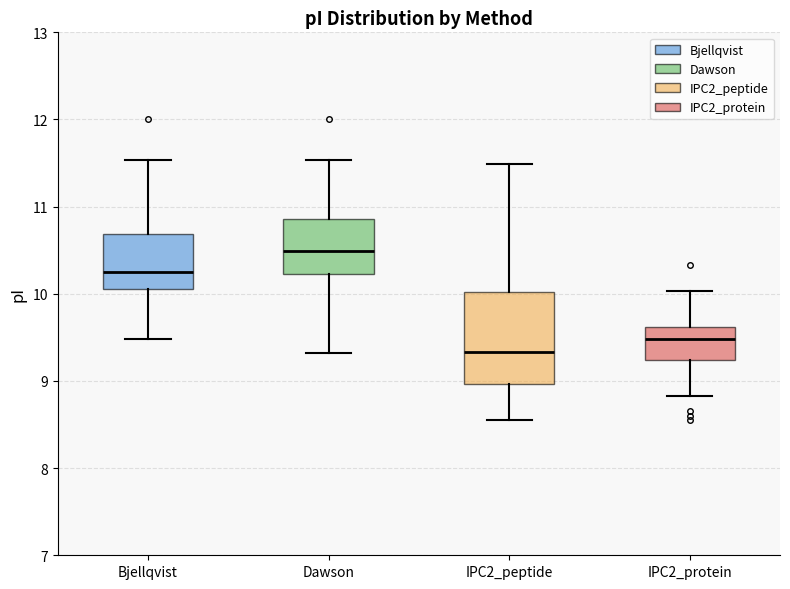

Which box is the tallest, from its lower edge to its upper edge?

IPC2_peptide